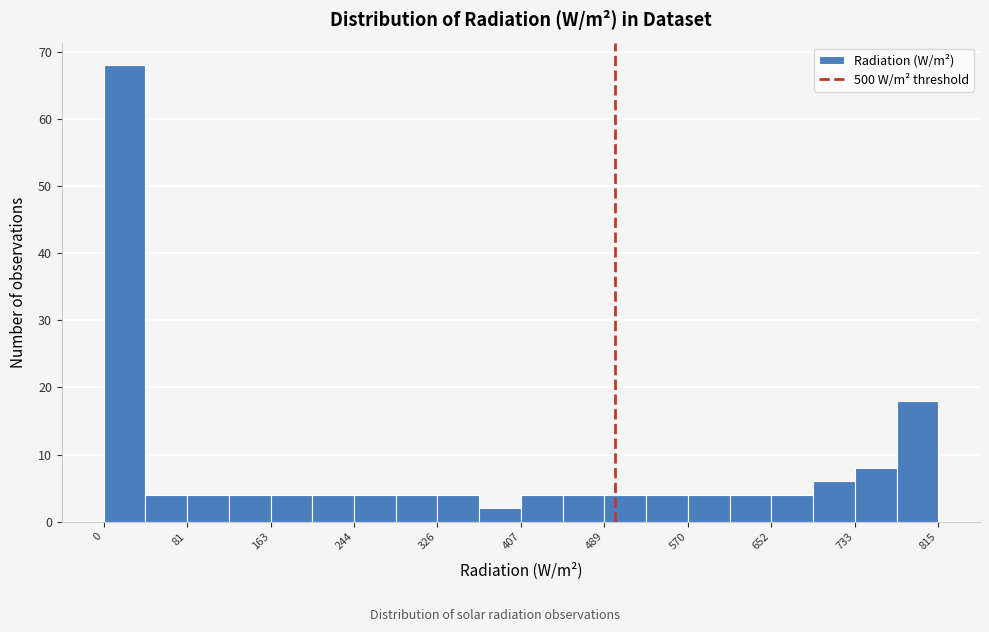

What is the height of the bar covering 490 to 530 on the x-axis? Neither the bar edges nor the heights are printed on the chart, so give them approximately, as read against the axes.

4